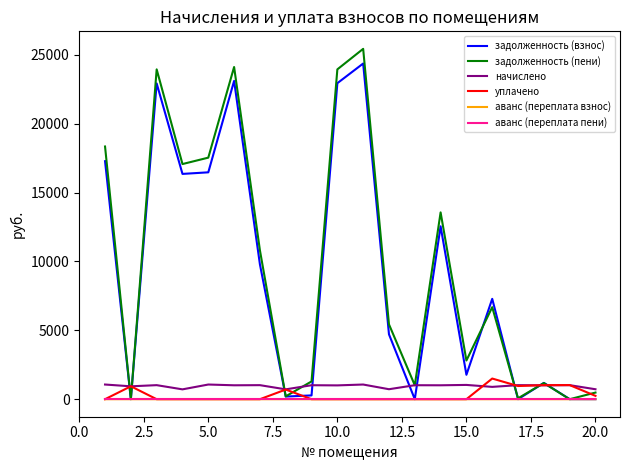

What is the maximum value shown in the chart?

25435.9